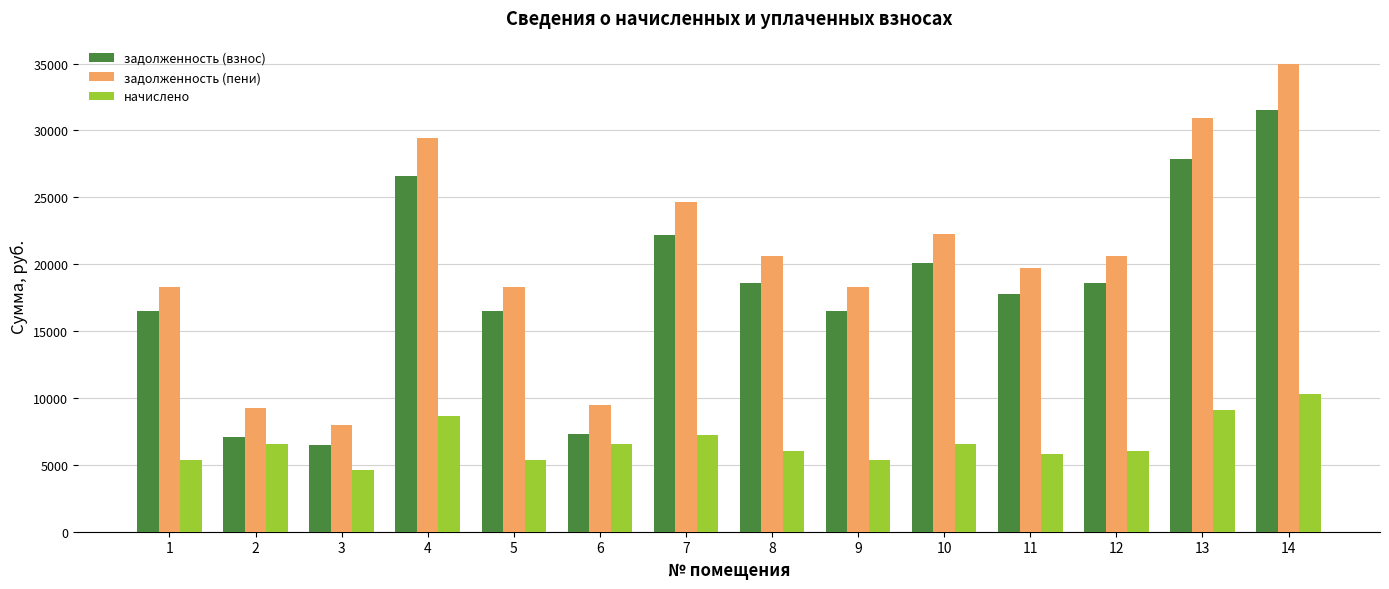

List the series in order of their overall mean, highest first.

задолженность (пени), задолженность (взнос), начислено